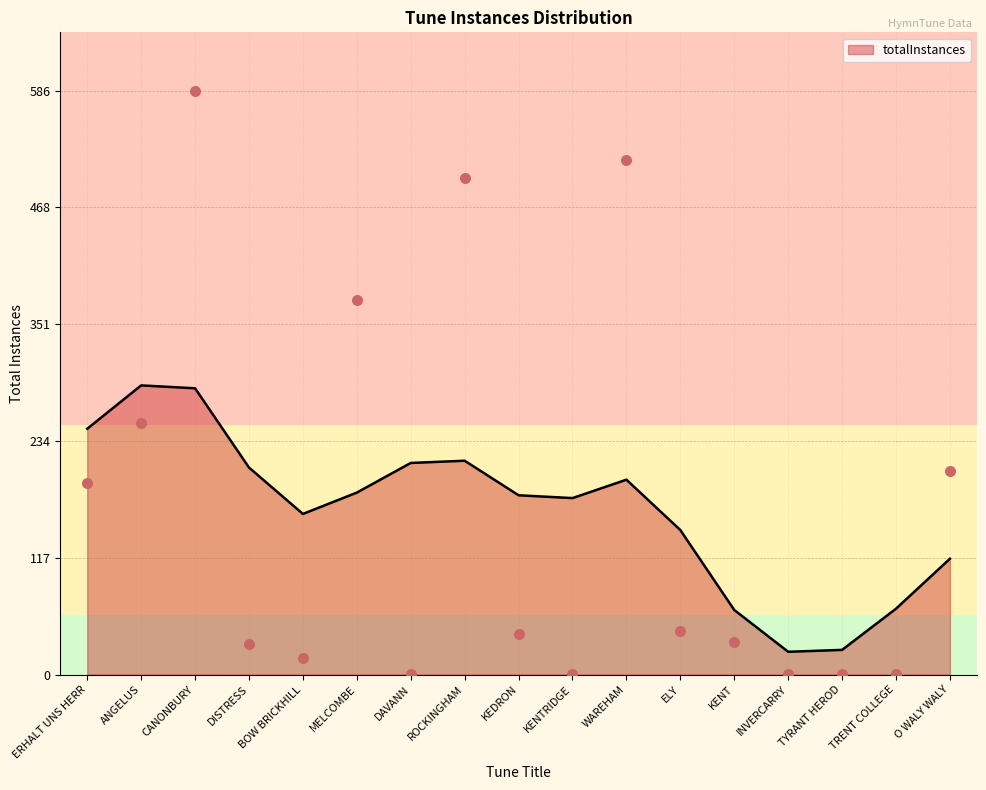

Which has a higher value, TYRANT HEROD or KENTRIDGE?

TYRANT HEROD